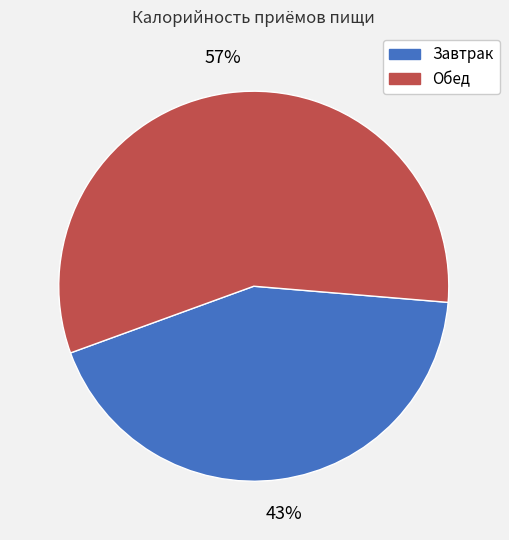

Which category has the smallest portion of the pie?

Завтрак